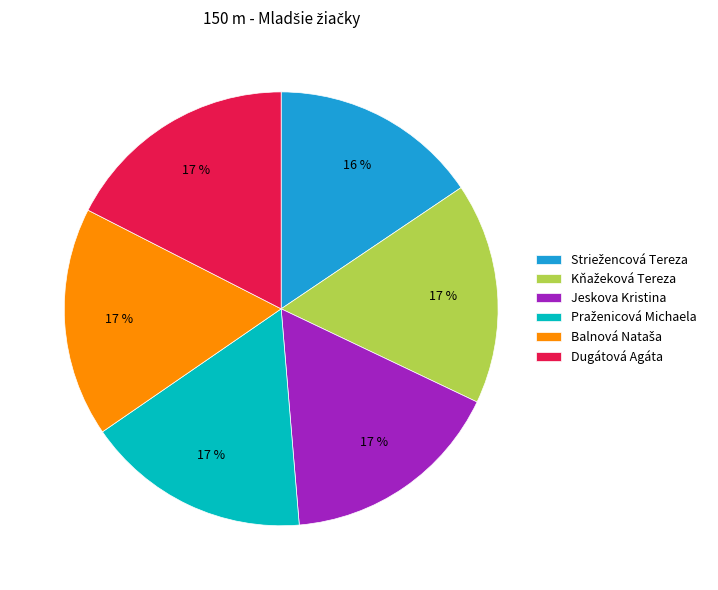

Is there a majority slice in this chart?

No